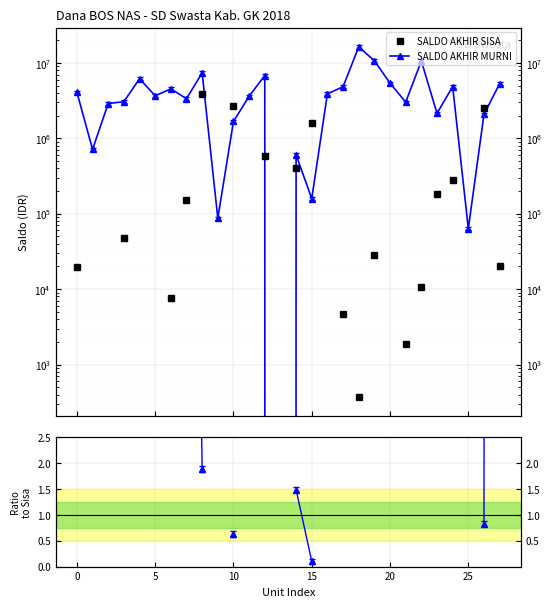

True or false: SALDO AKHIR SISA has more than 0 points higher than both neighbors.

True